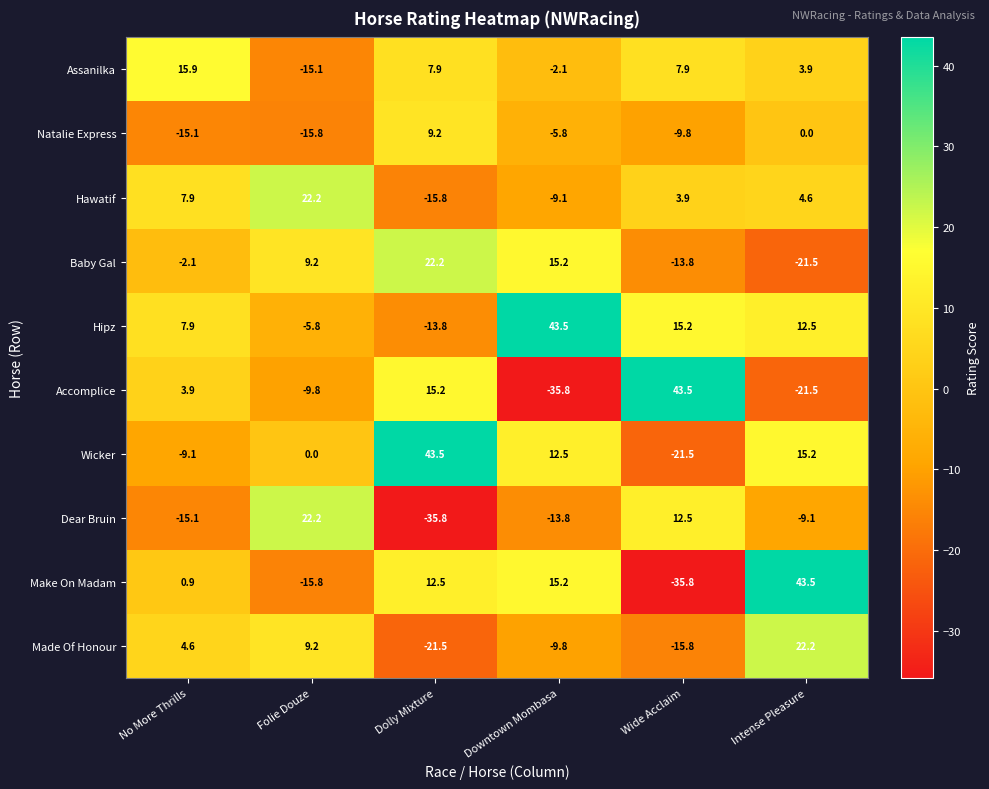

Is it true that Baby Gal equals 15.2 at Downtown Mombasa?

True